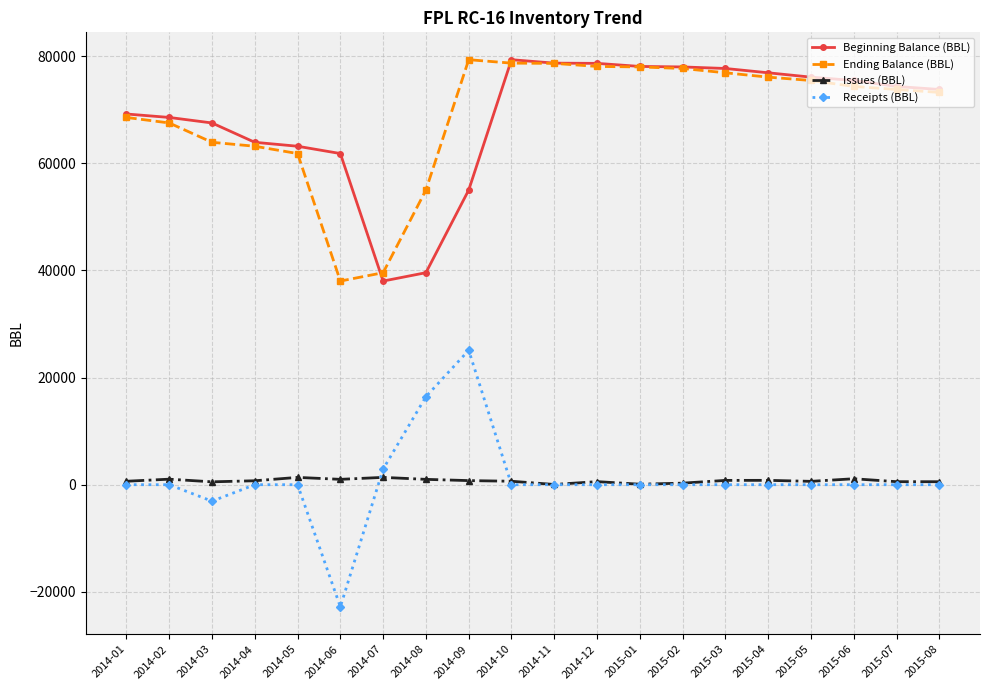

True or false: Receipts (BBL) has a value of 30635 at 2015-05.

False